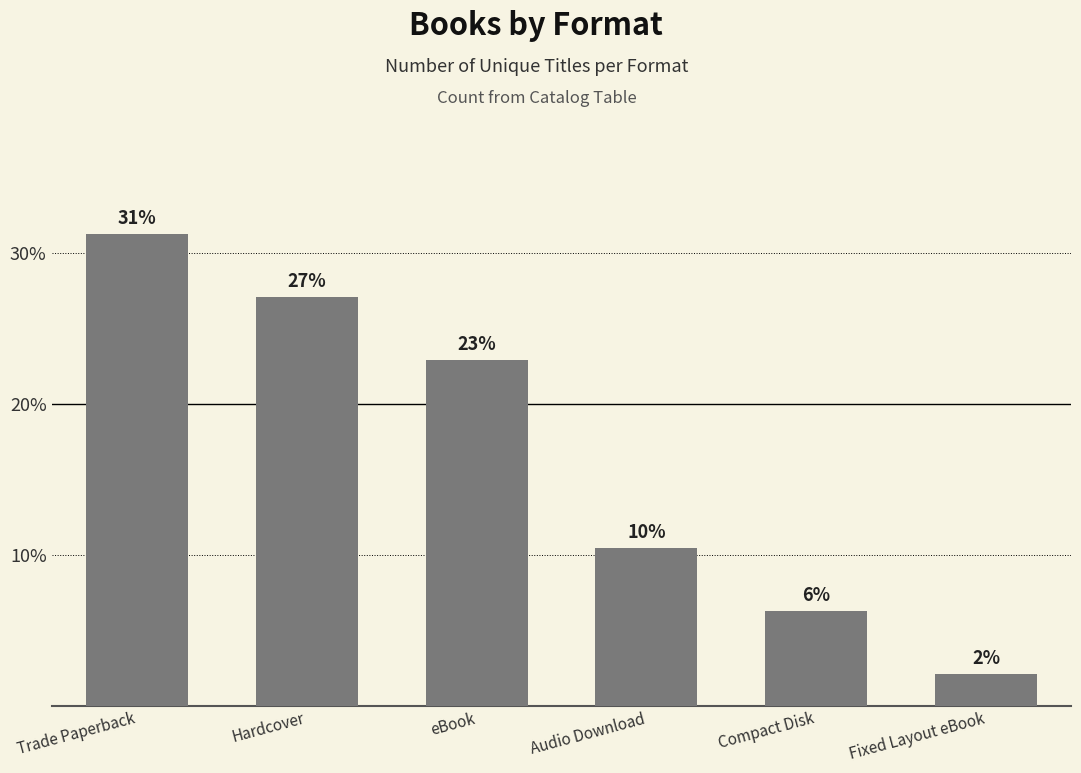

What is the difference between the maximum and minimum values?

29.2